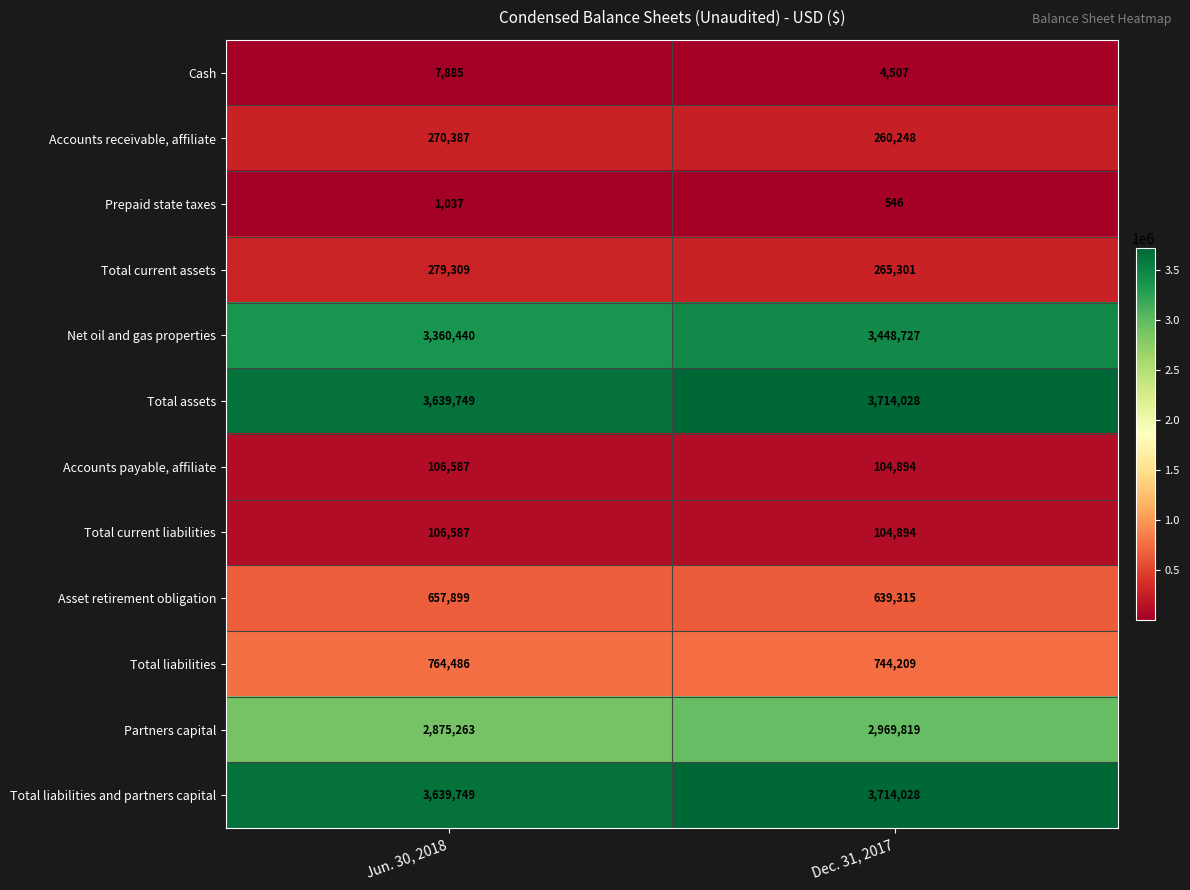

What is the difference between the highest and lowest values at Dec. 31, 2017?

3713482